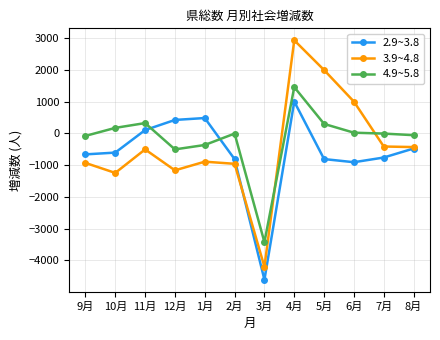

Where is 3.9~4.8 nearest to the value -633?

11月